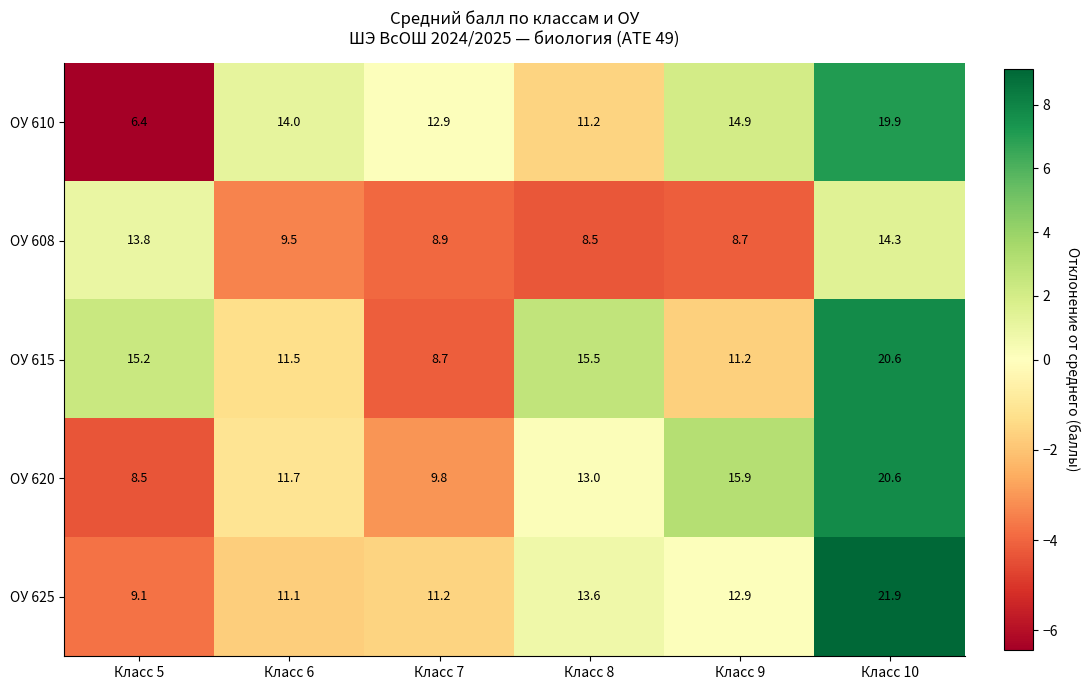

Is it true that ОУ 620 equals 11.7 at Класс 6?

True